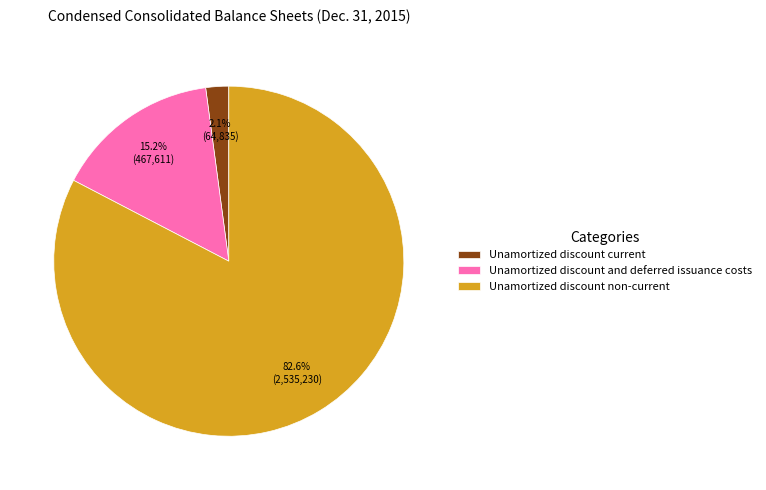

How much of the chart is everything except Unamortized discount and deferred issuance costs?

84.8%